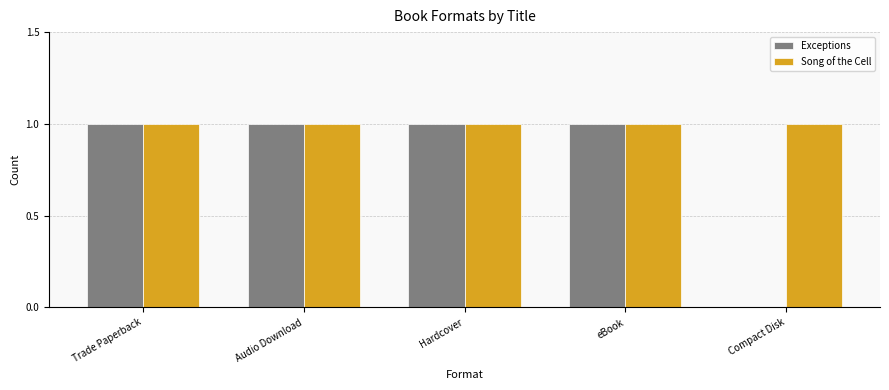

Which series has the largest total across all categories?

Song of the Cell